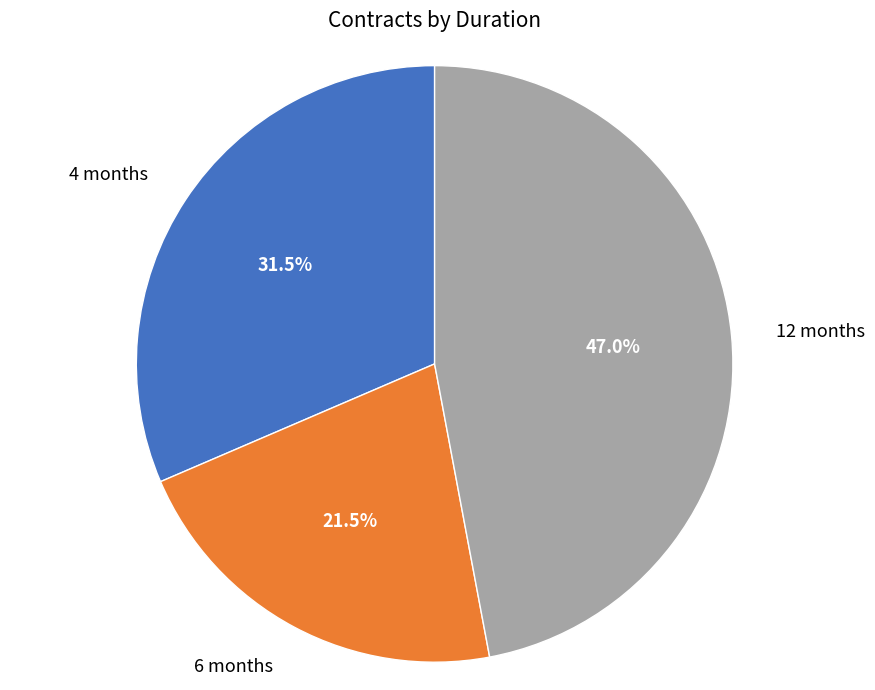

To the nearest percent, what is the average slice percentage?

33%